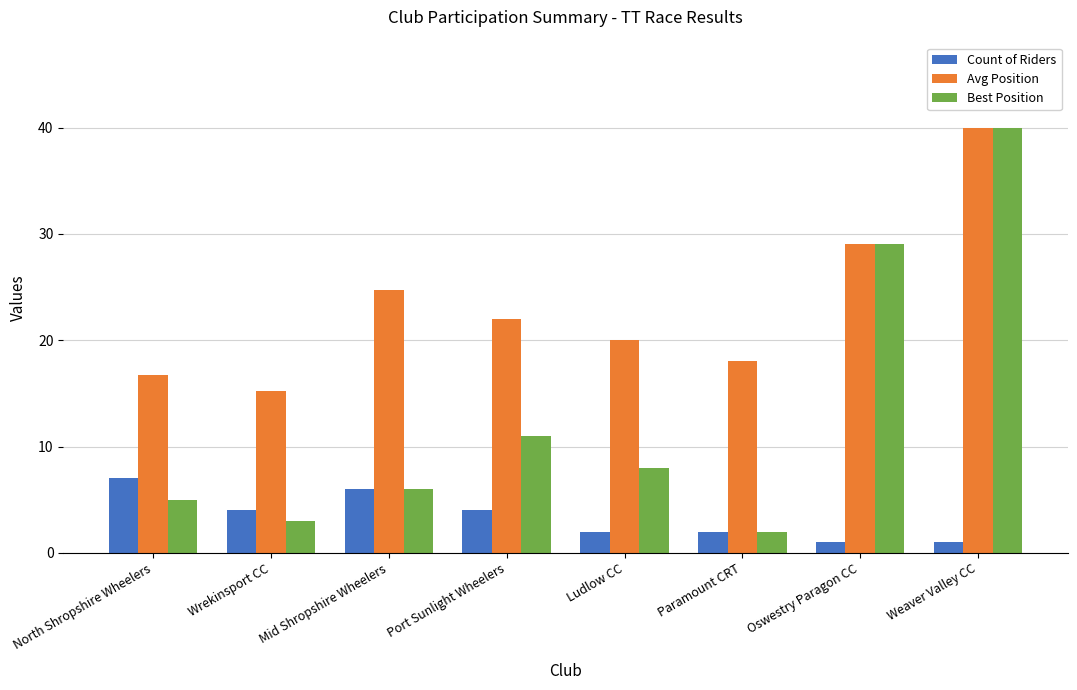

At which label is Best Position closest to 21?

Oswestry Paragon CC